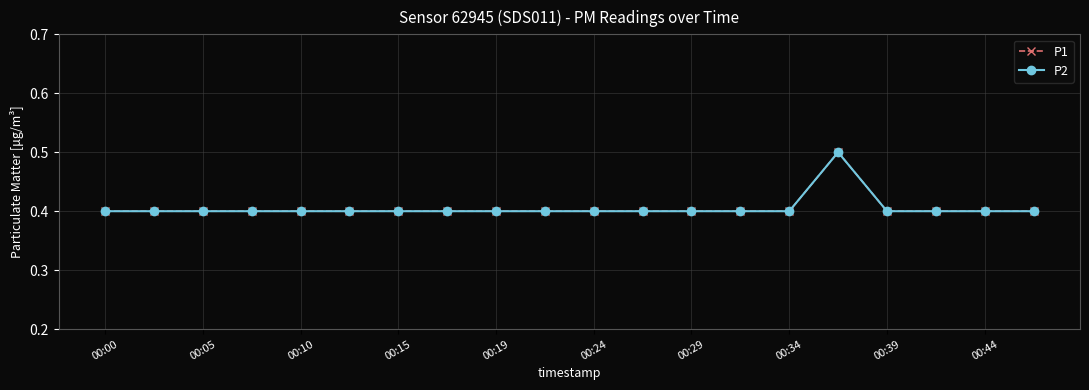

What is the value of the P1 point at the 18th from the left?

0.4